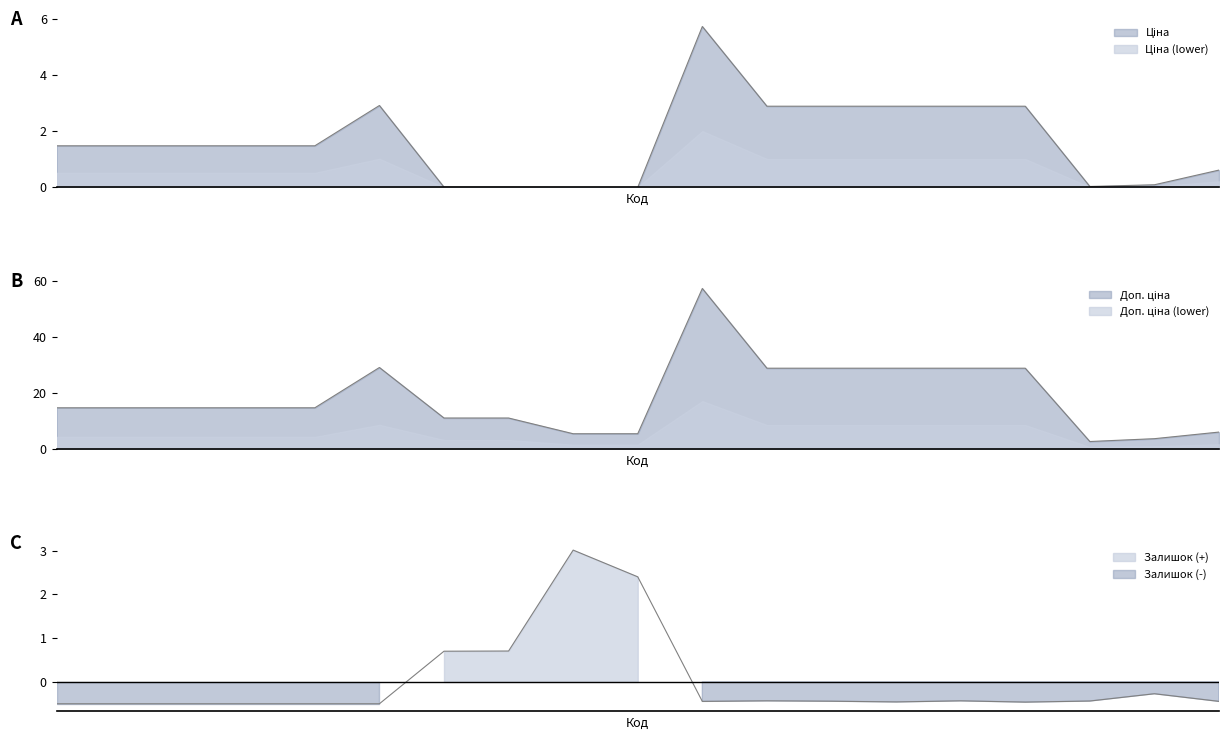

Reading right to left, extract all data points from this chart.

Ціна: 0.6	0.1	0.0	2.9	2.9	2.9	2.9	2.9	5.7	0.0	0.0	0.0	0.0	2.9	1.5	1.5	1.5	1.5	1.5
Доп. ціна: 6.2	3.8	2.8	28.9	28.9	28.9	28.9	28.9	57.3	5.6	5.6	11.2	11.2	29.2	14.8	14.8	14.8	14.8	14.8
Залишок: -0.4	-0.3	-0.4	-0.5	-0.4	-0.5	-0.4	-0.4	-0.4	2.4	3.0	0.7	0.7	-0.5	-0.5	-0.5	-0.5	-0.5	-0.5